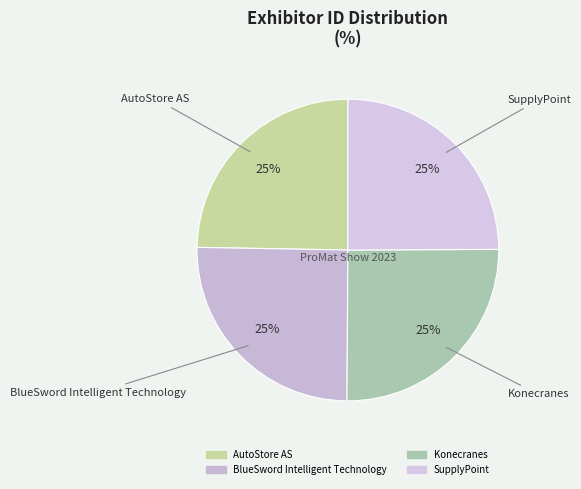

Approximately how many times larger is the value at Konecranes compared to BlueSword Intelligent Technology?

1.0